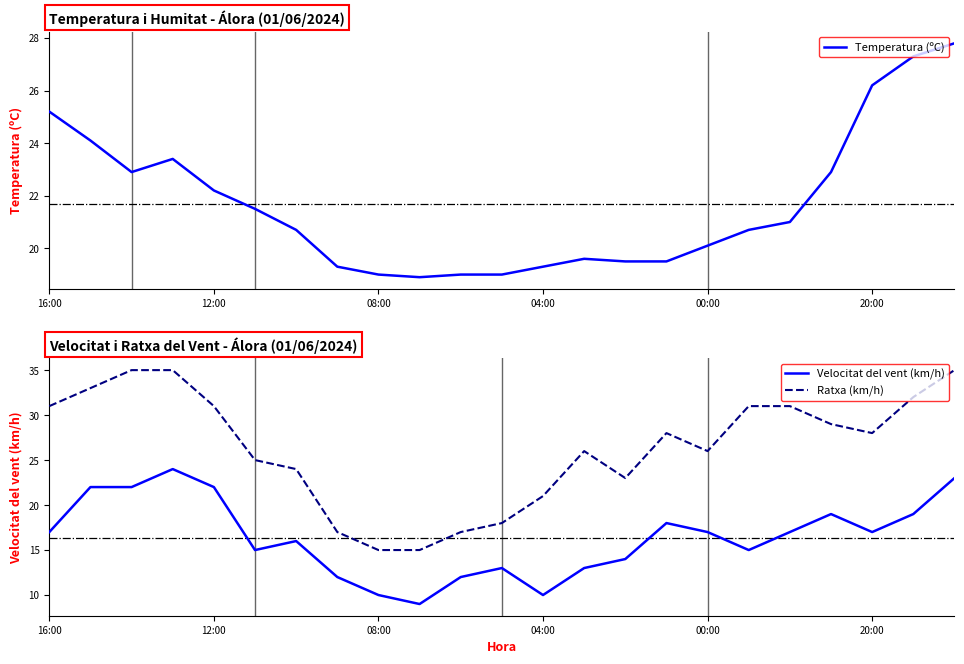

True or false: Ratxa (km/h) has a value of 26 at 00:00.

True